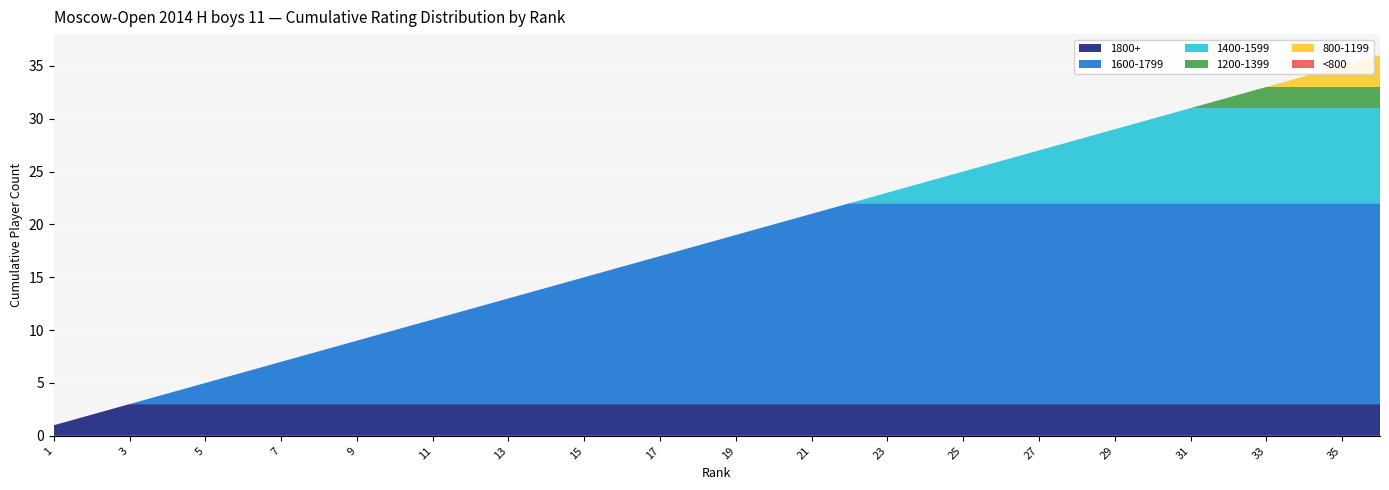

What is the maximum value for 1800+?

3